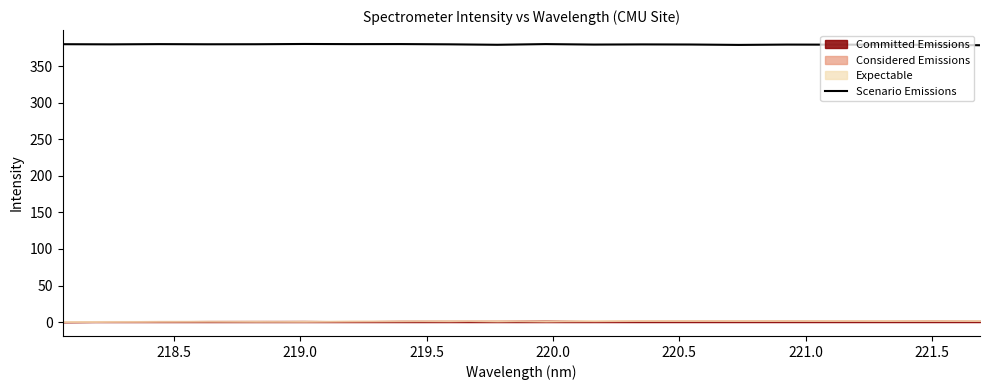

What is the lowest value of the Scenario Emissions series?

378.8